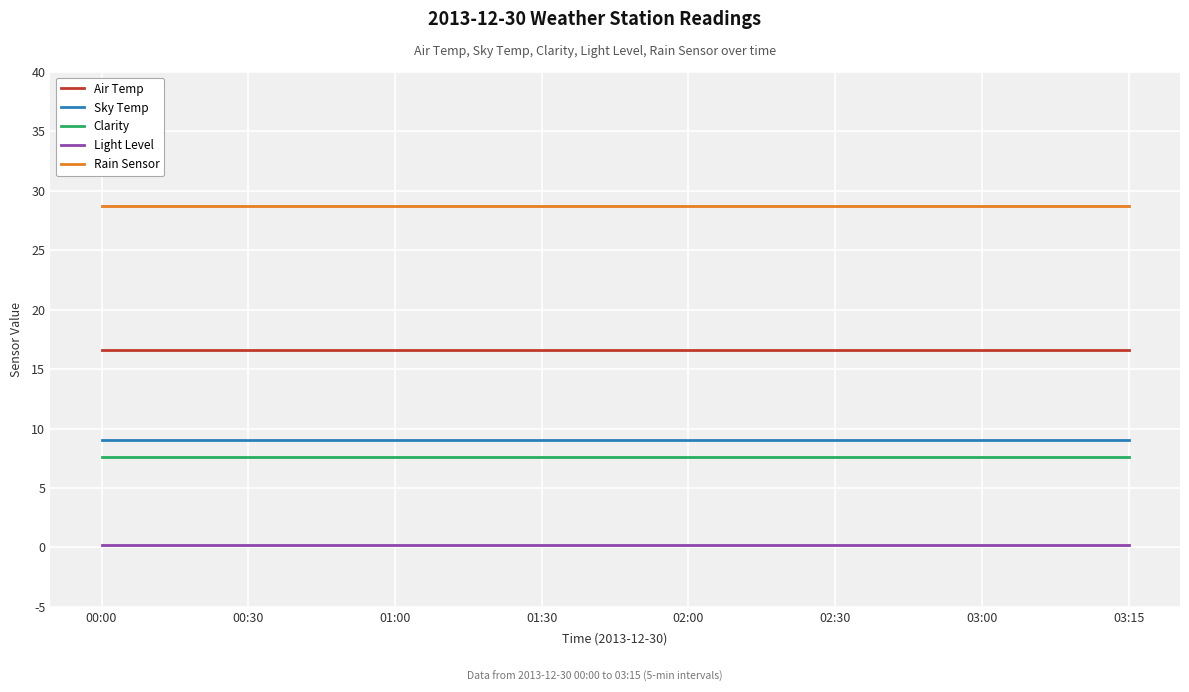

True or false: Clarity has a value of 7.6 at 00:00.

True